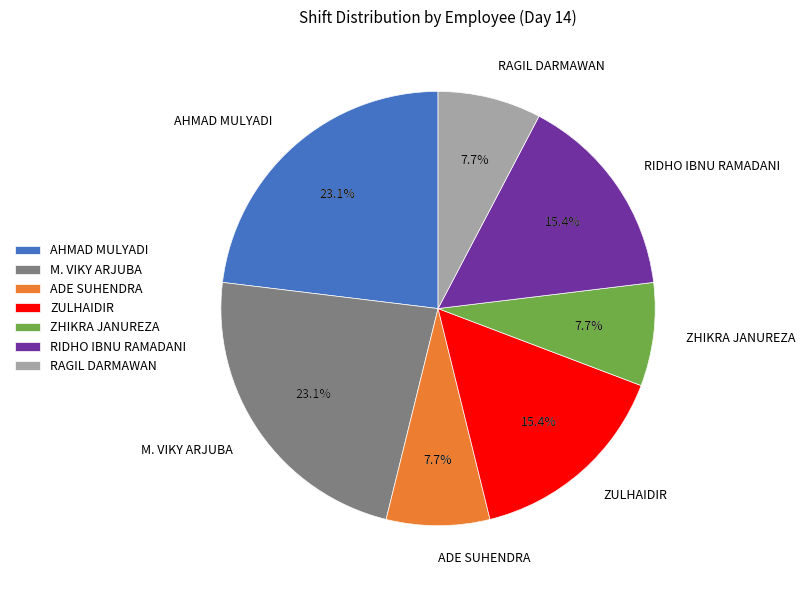

The ADE SUHENDRA slice represents 8% of the pie. True or false?

True